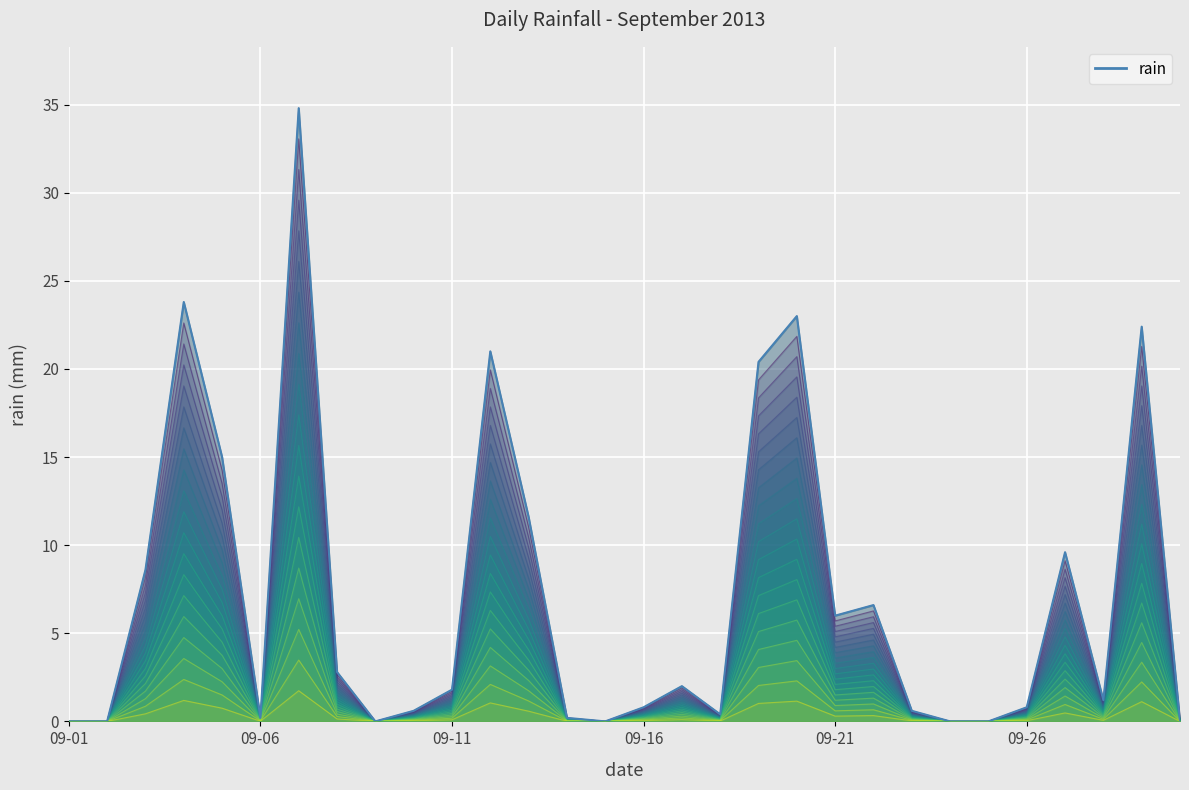

How many lines are shown in the chart?

1